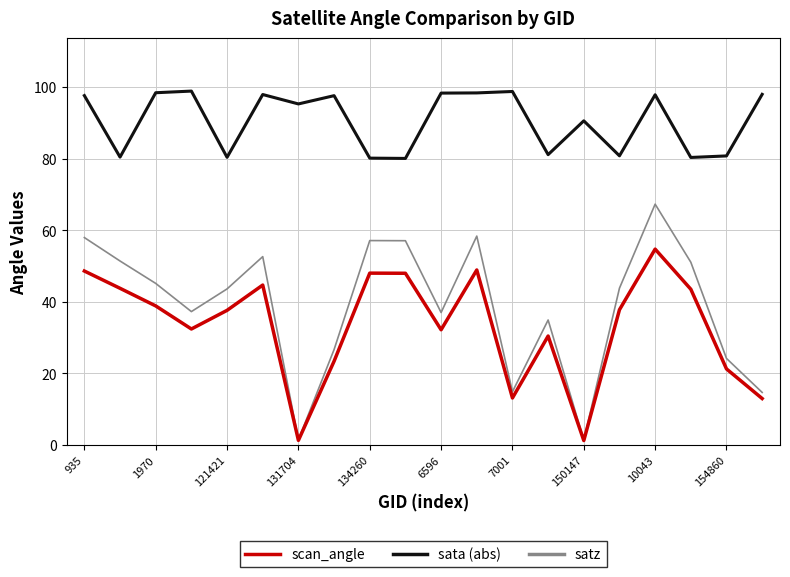

Which series has the largest range (max minus min)?

satz